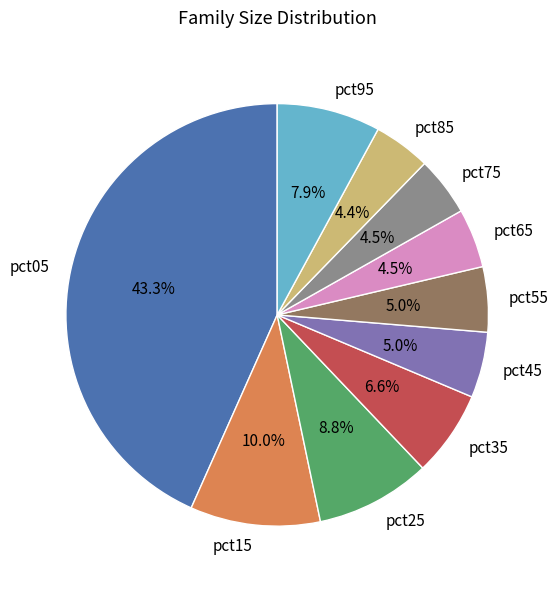

To the nearest percent, what is the combined percentage of pct95 and pct15?

18%